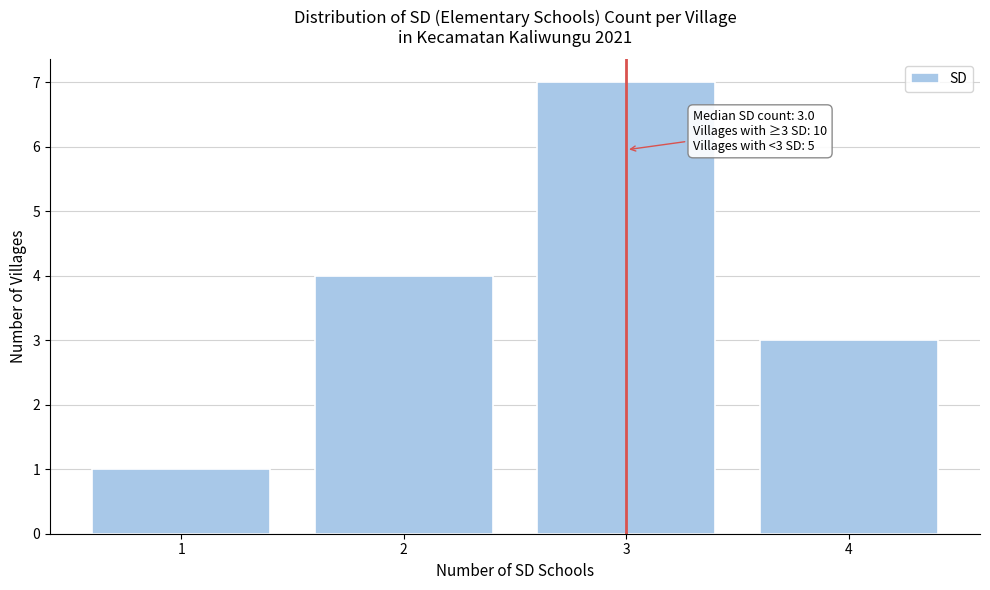

Over which range of the x-axis is the bar tallest?

2.5 to 3.5